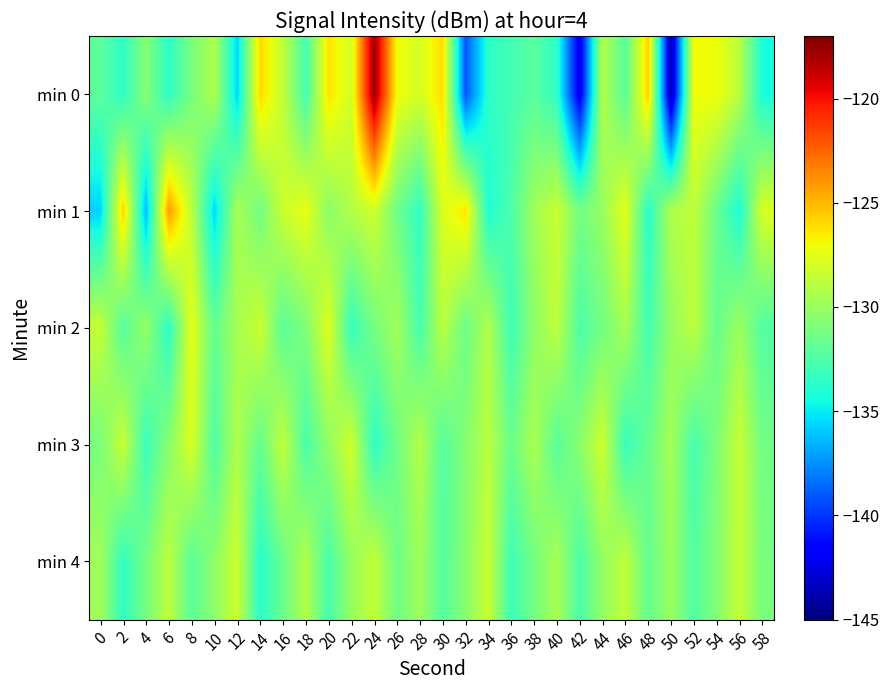

At which category does the chart reach its minimum across all series?

50